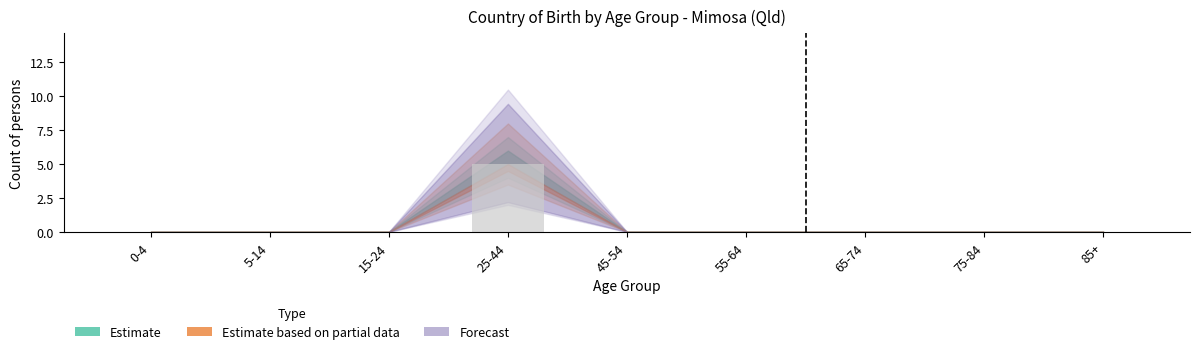

Reading left to right, what are all the values shown in this chart?

0	0	0	5	0	0	0	0	0